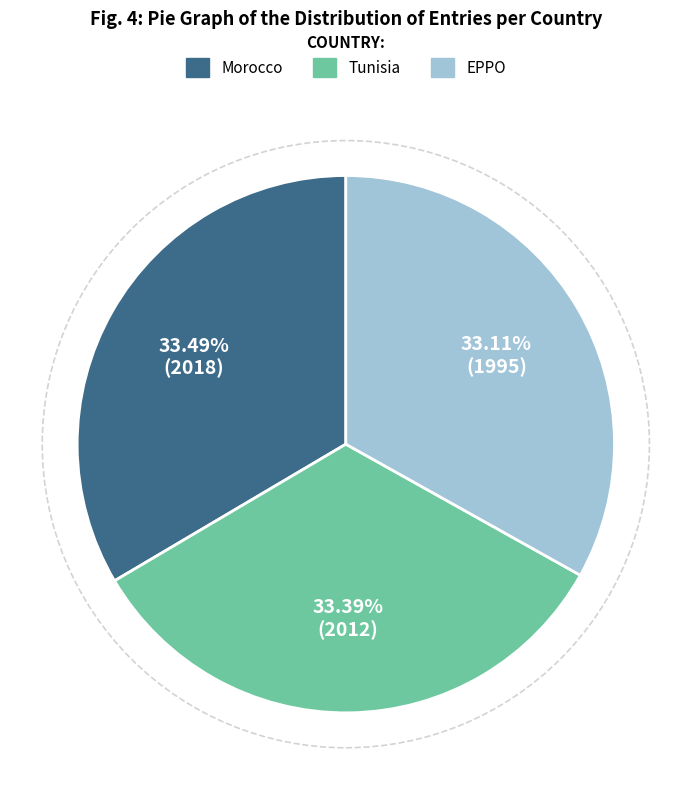

Is it true that Tunisia is 33% of the pie?

True